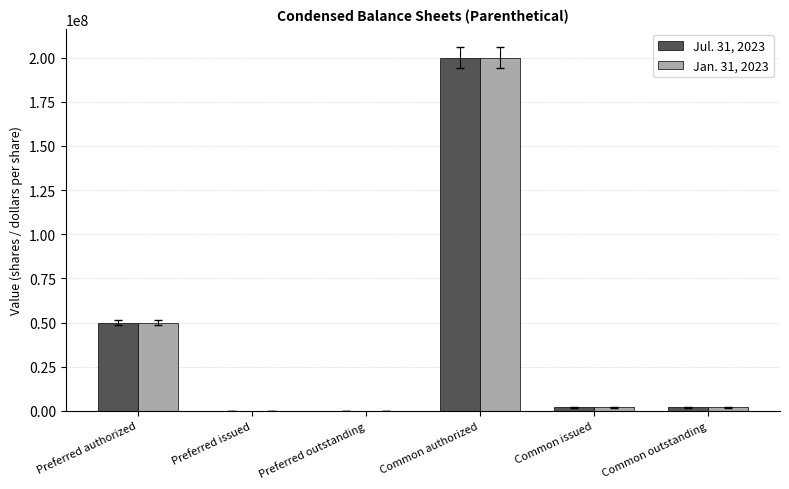

Is it true that Jul. 31, 2023 equals 200000000 at Common authorized?

True